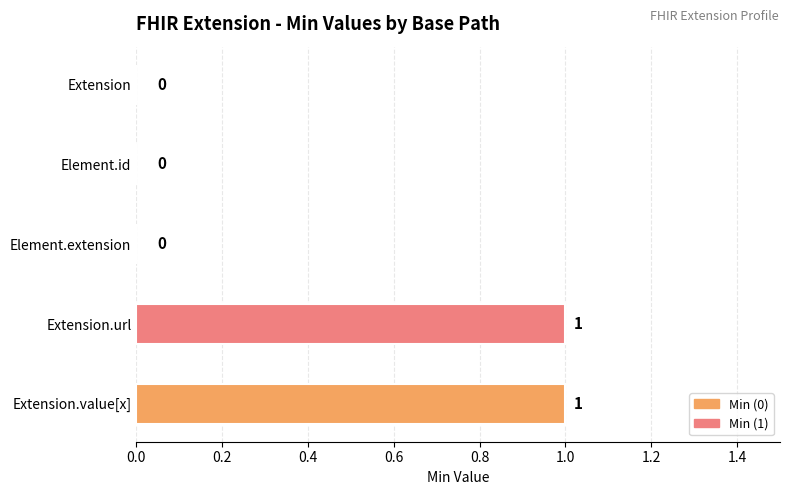

Reading top to bottom, extract all data points from this chart.

Extension=0	Element.id=0	Element.extension=0	Extension.url=1	Extension.value[x]=1